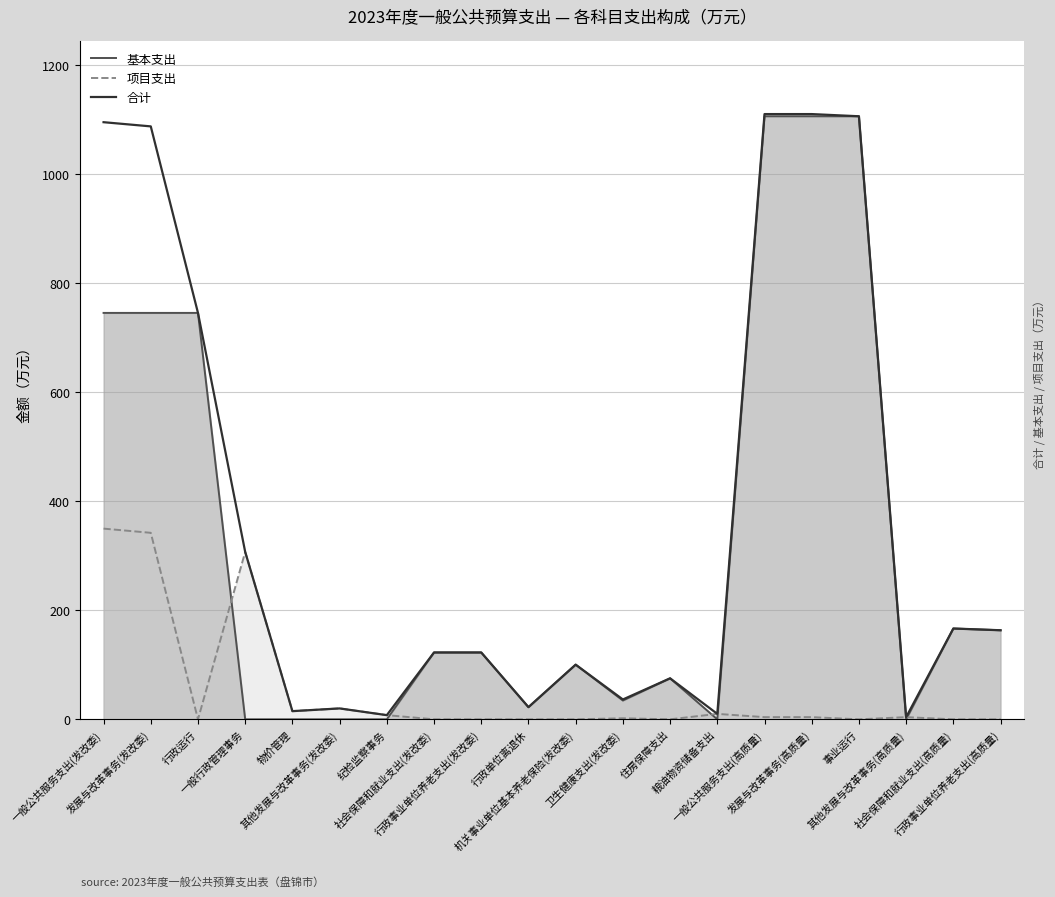

How many points are higher than both their immediate neighbors (excluding endpoints)?

4